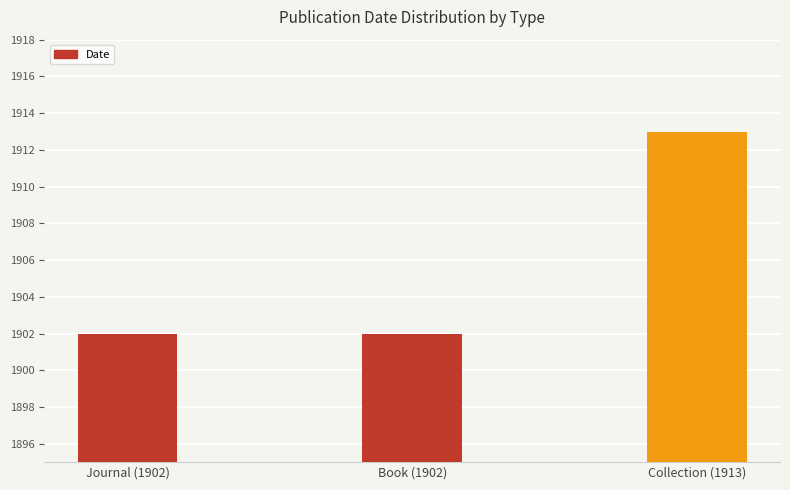

Reading right to left, extract all data points from this chart.

Collection (1913)=1913	Book (1902)=1902	Journal (1902)=1902